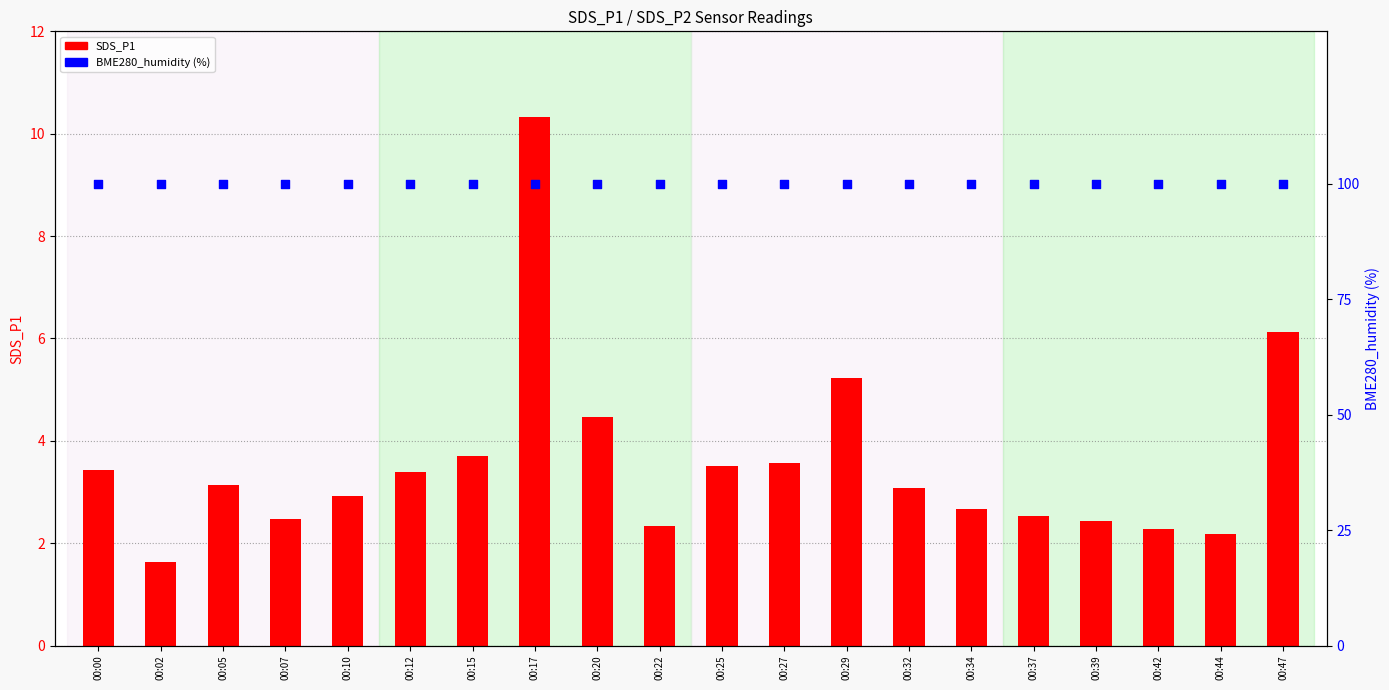

What are all the series names shown in the legend?

SDS_P1, BME280_humidity (%)